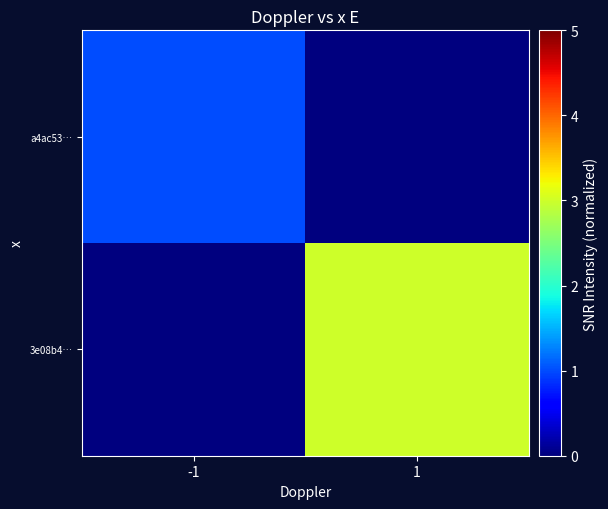

Which has a higher value, 1 or -1?

-1